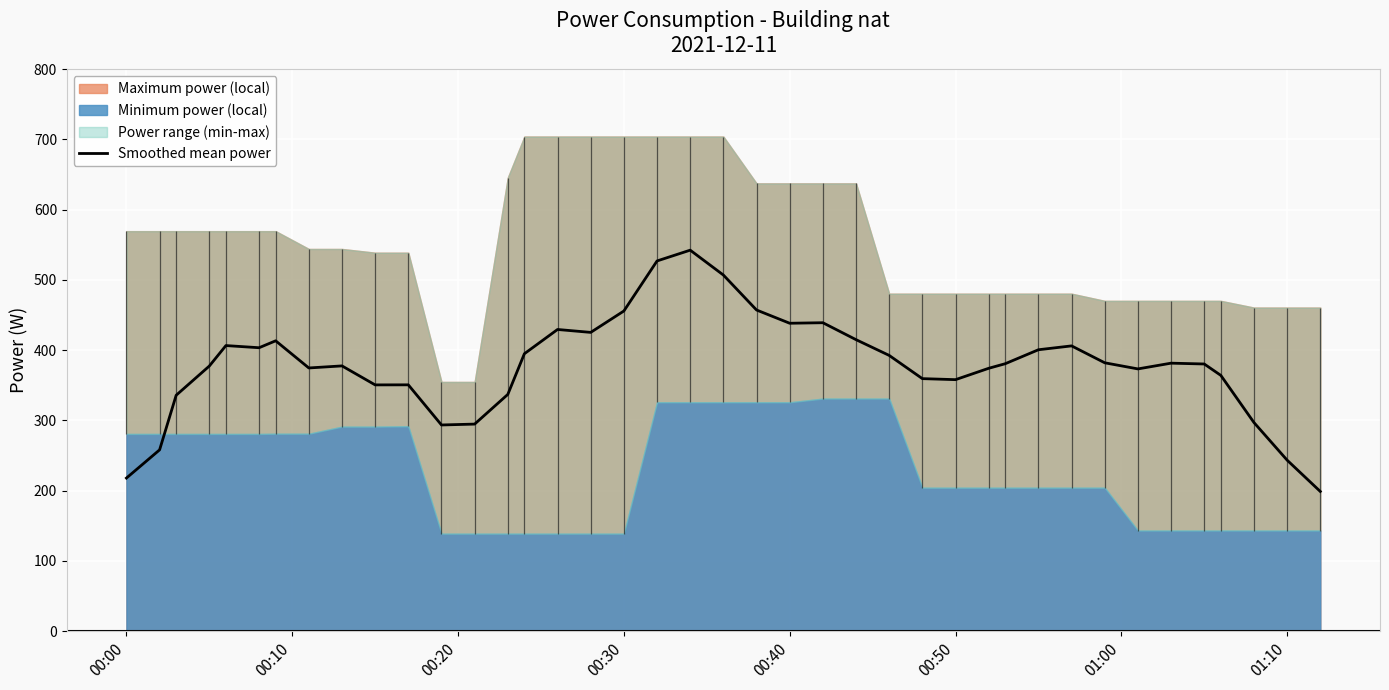

True or false: there are more than 0 points higher than both neighbors.

True